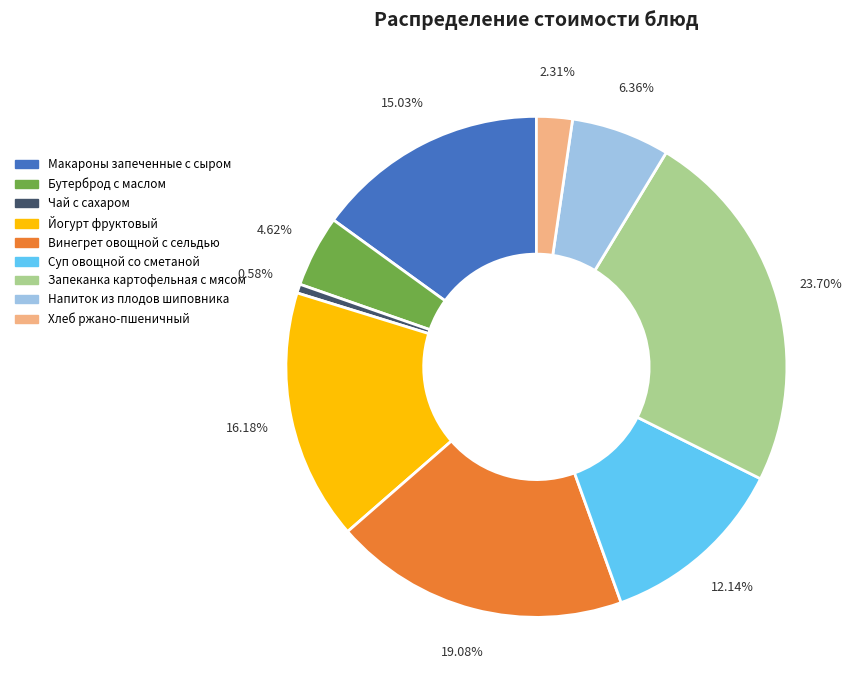

How many segments does this pie chart have?

9